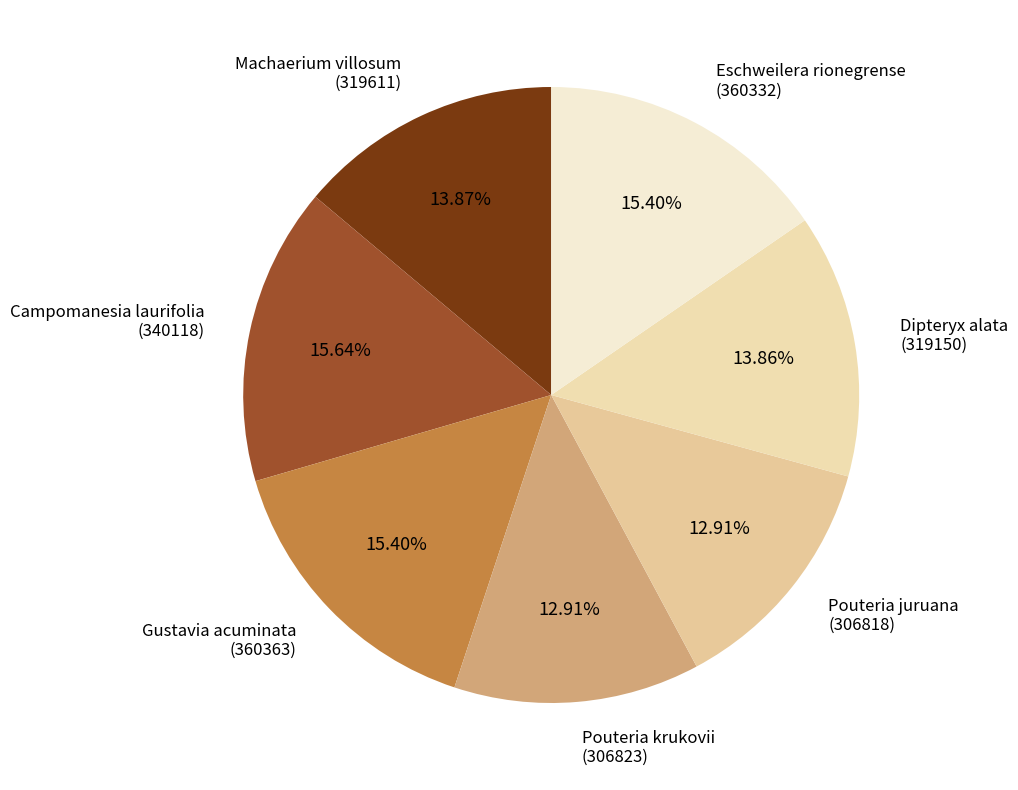

What is the ratio of the value at Pouteria juruana (306818) to the value at Eschweilera rionegrense (360332)?

0.8